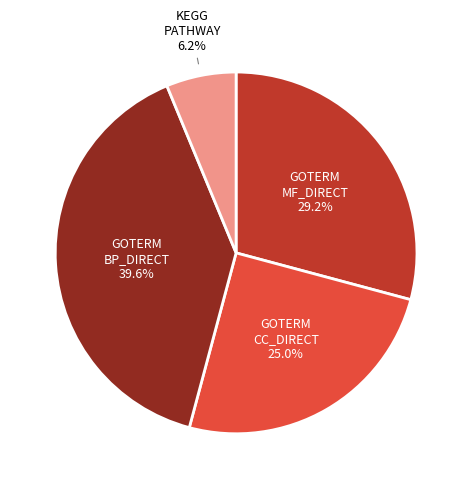

Does any single category account for the majority?

No